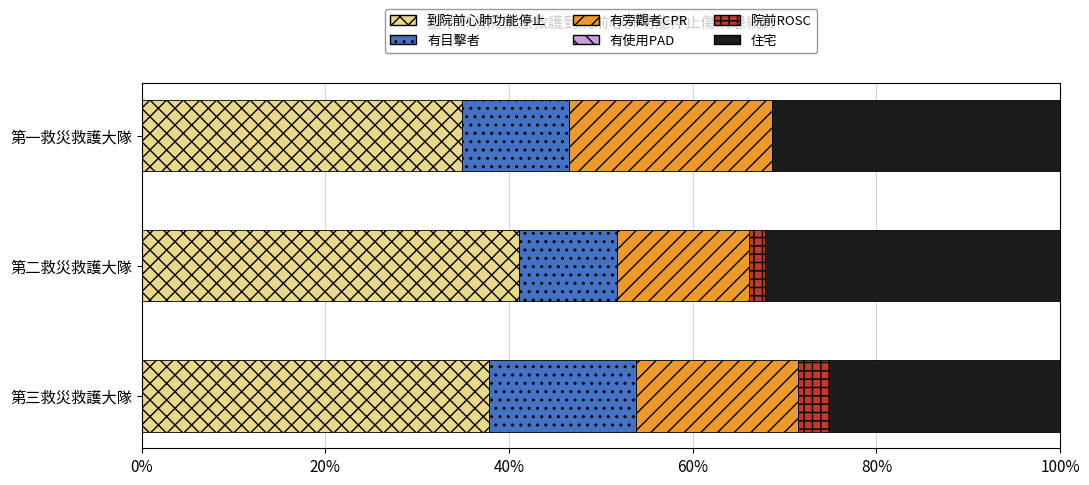

What is the total value across all series at 第一救災救護大隊?

100.0